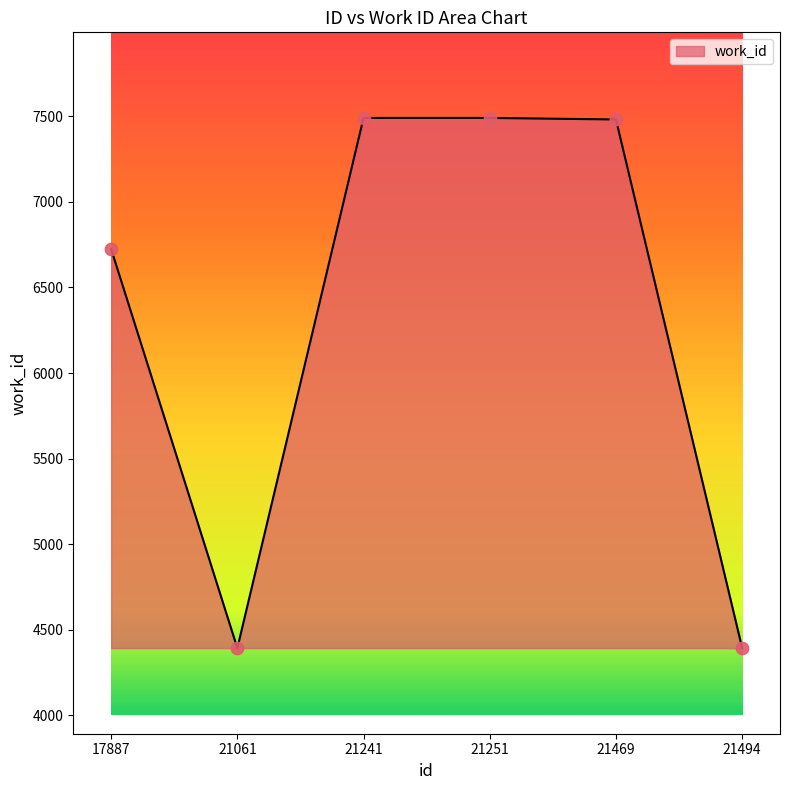

What is the ratio of the value at 21061 to the value at 17887?

0.7